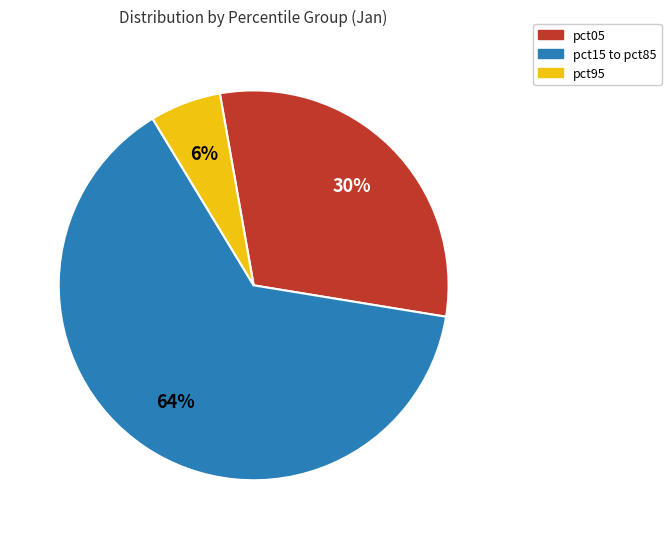

To the nearest percent, what is the difference between the largest and smallest slice percentages?

58%